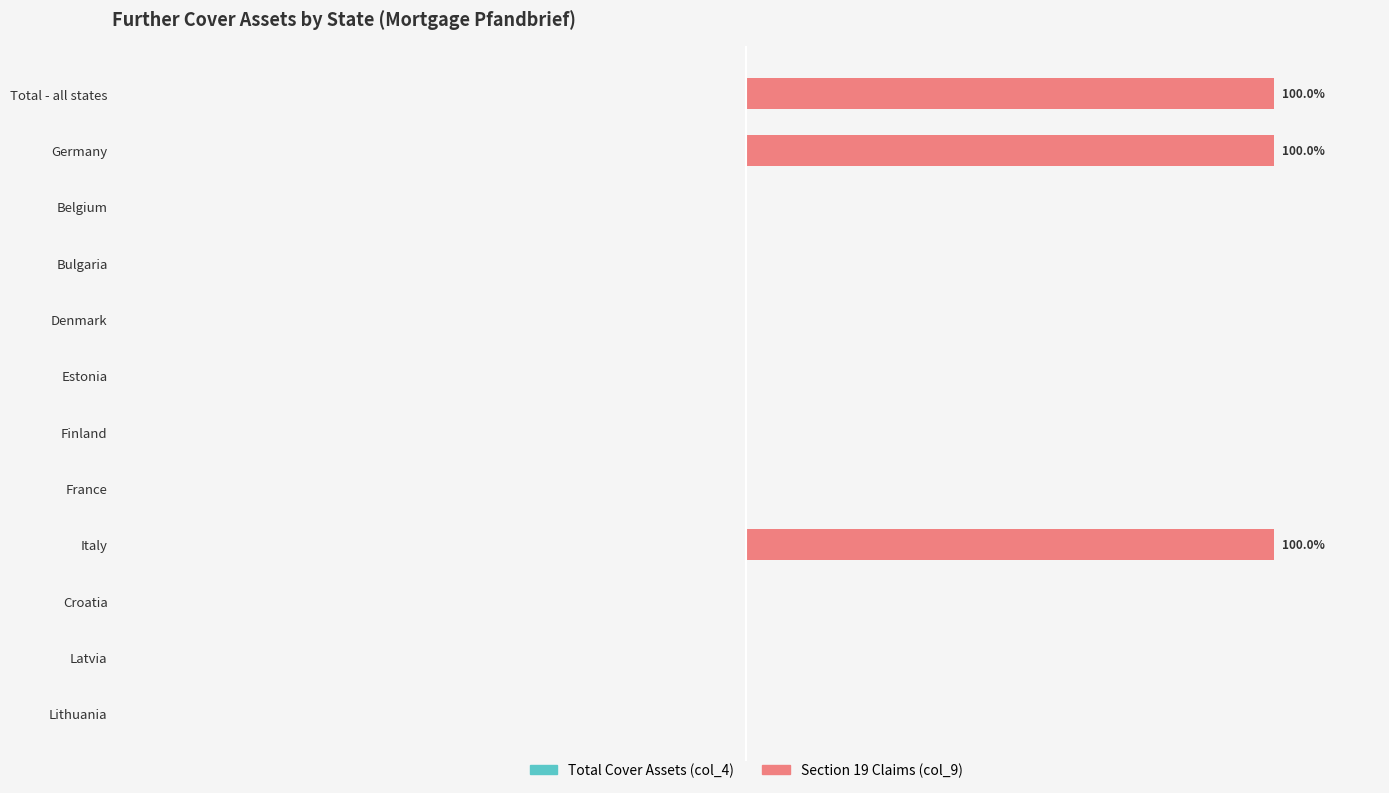

Are the bars horizontal?

Yes